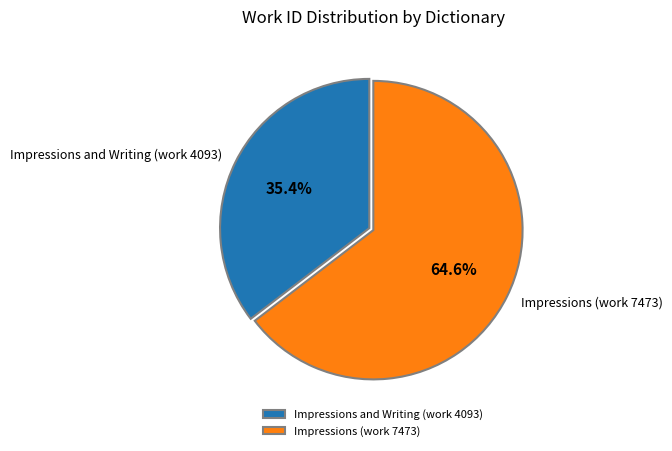

Count the number of slices in the pie.

2